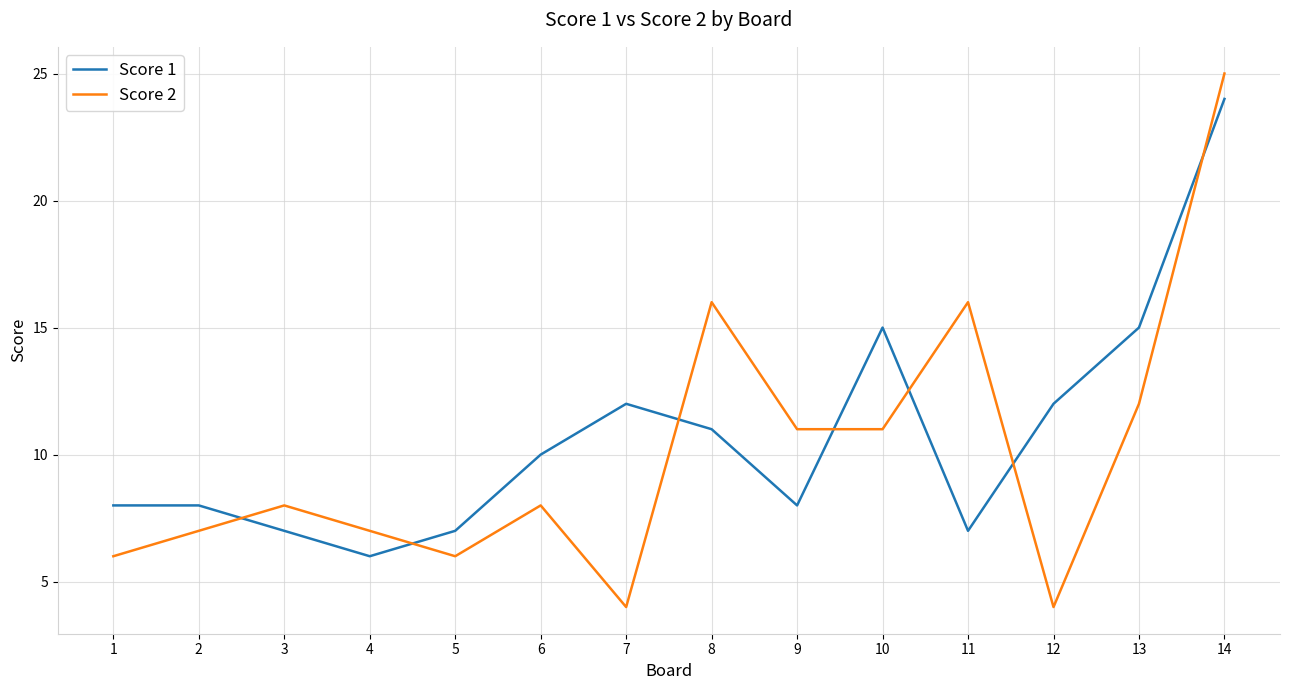

What is the difference between the Score 2 values at 11 and 10?

5